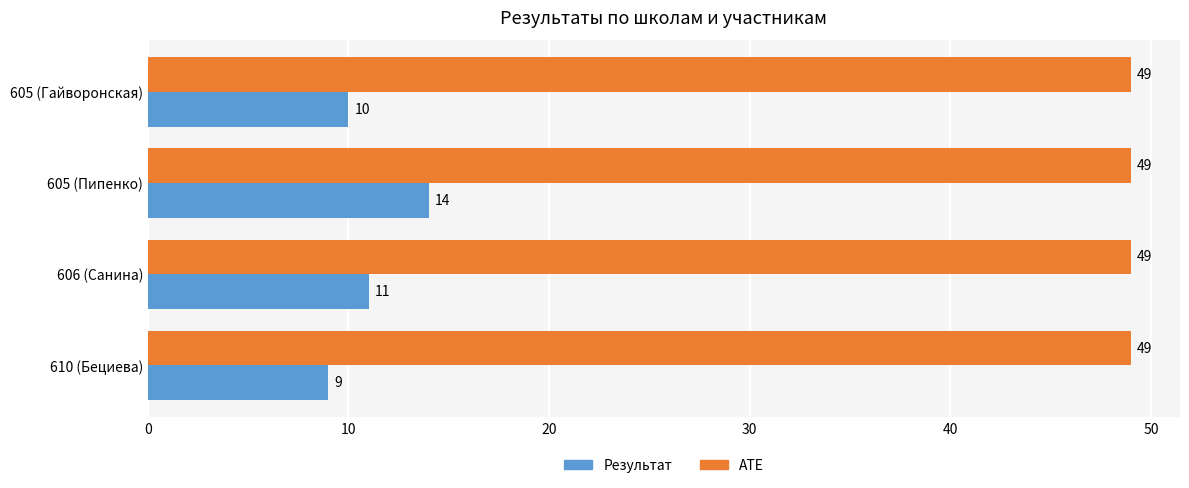

What is the minimum value shown in the chart?

9